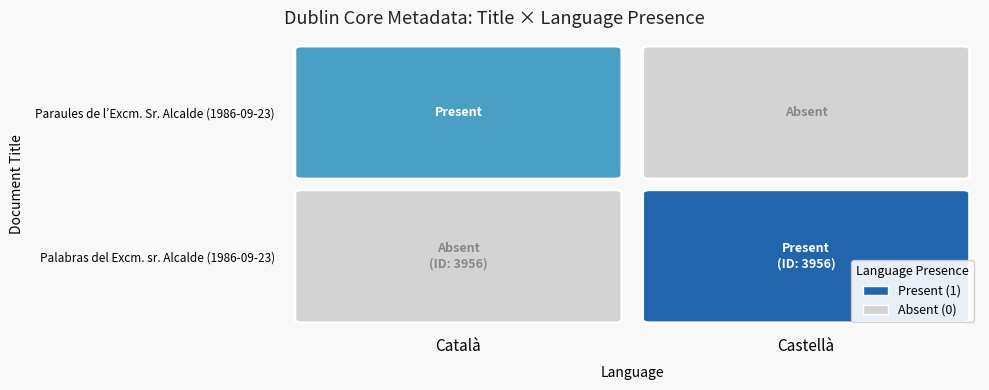

The value of Palabras del Excm. sr. Alcalde, Pasqual Maragall at Català is 0. True or false?

True